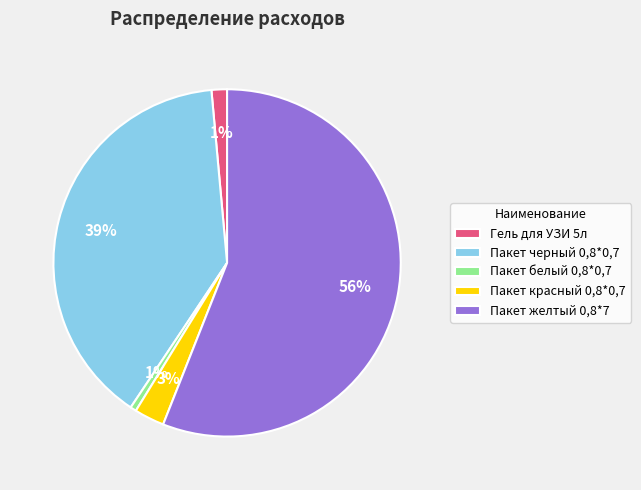

To the nearest percent, what is the average slice percentage?

20%